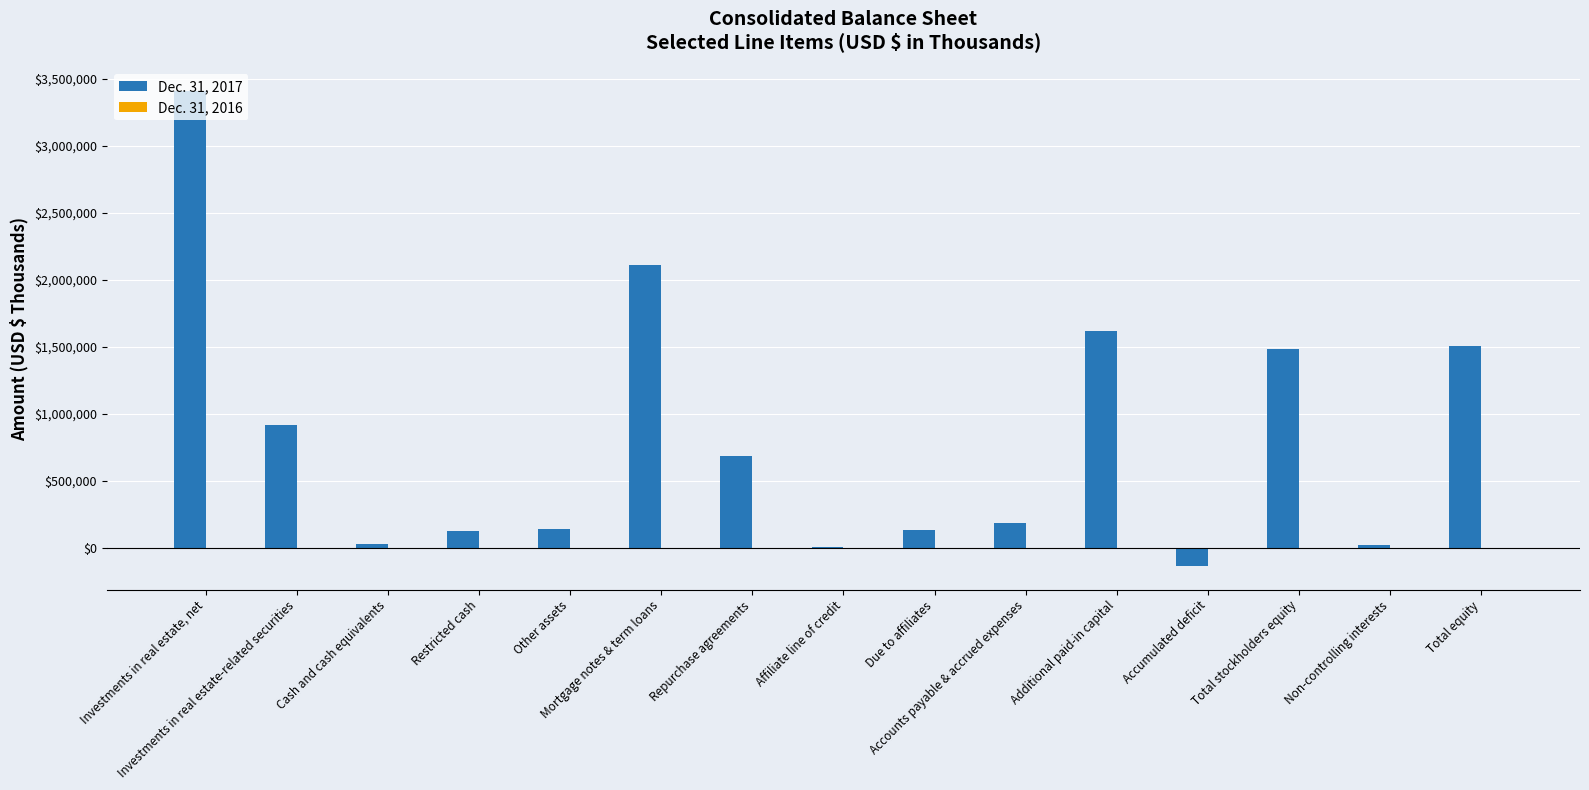

Which series has the largest total across all categories?

Dec. 31, 2017